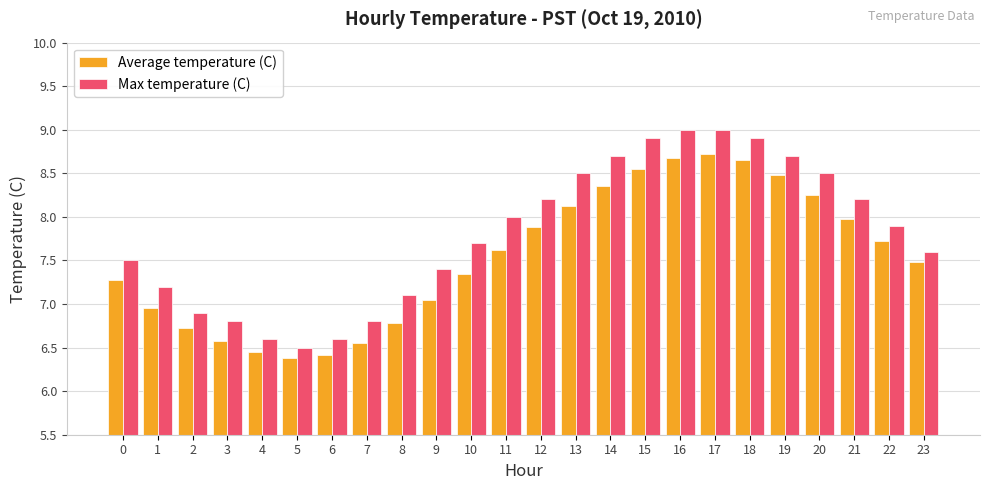

What is the difference between the second highest and second lowest values in the Max temperature (C) series?

2.4